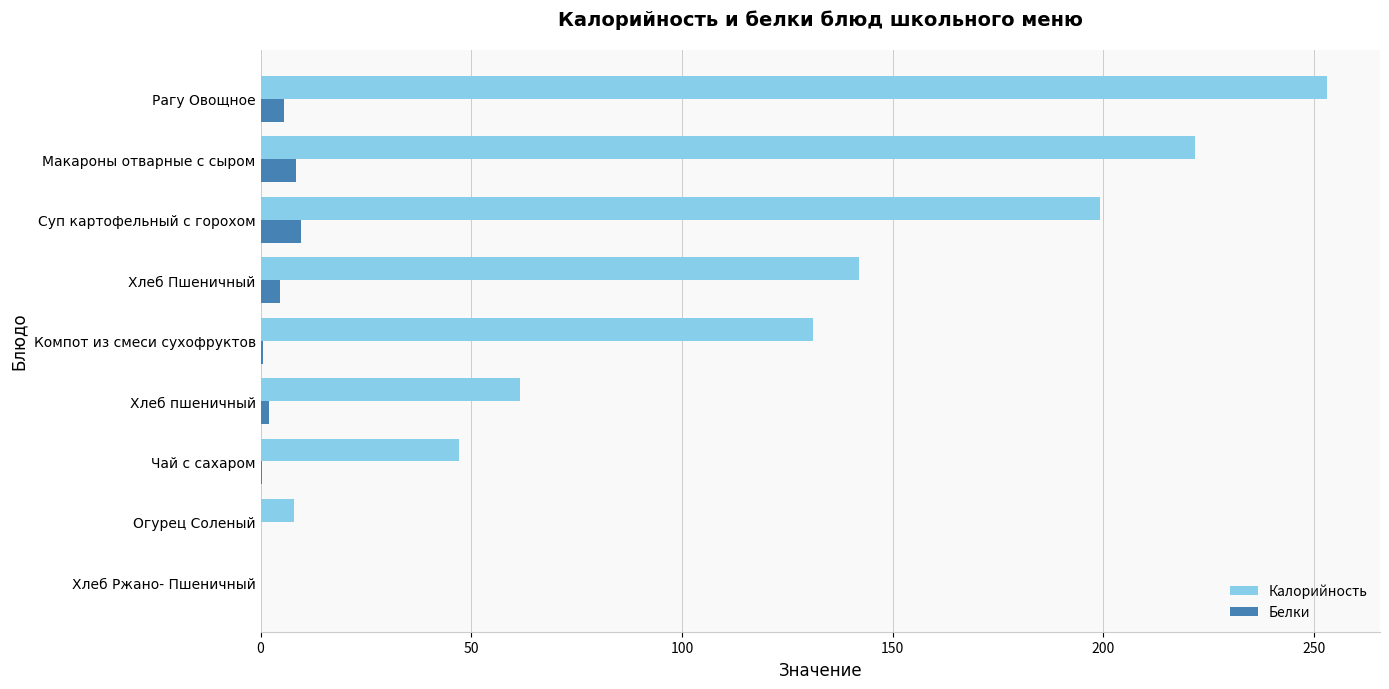

What is the maximum value shown in the chart?

253.0